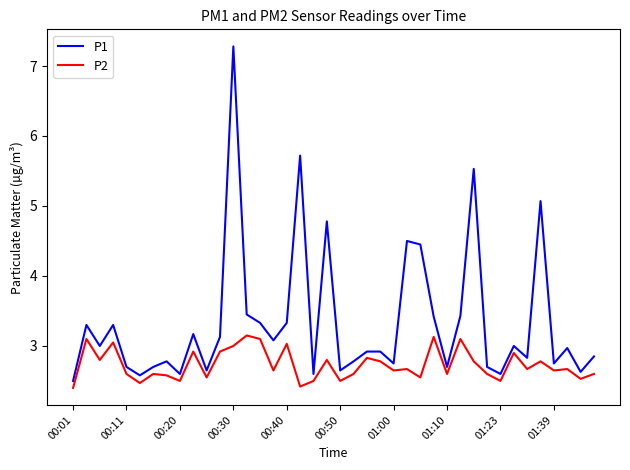

Which series has the widest spread of values?

P1